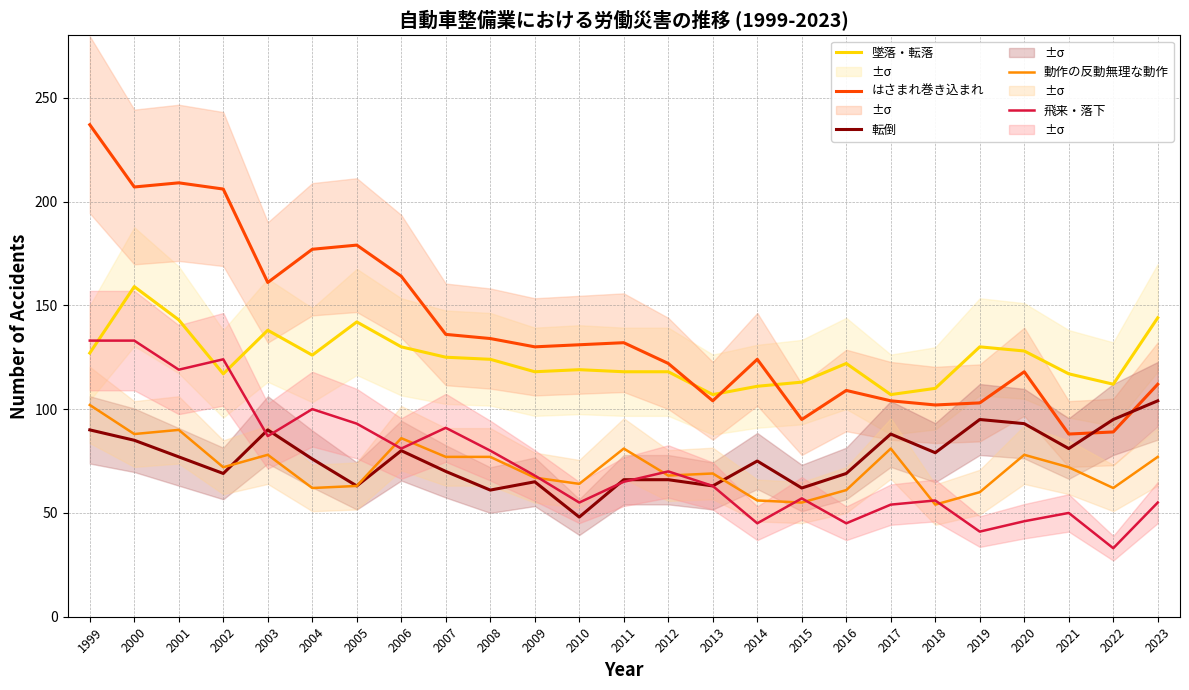

What is the greatest value displayed?

237